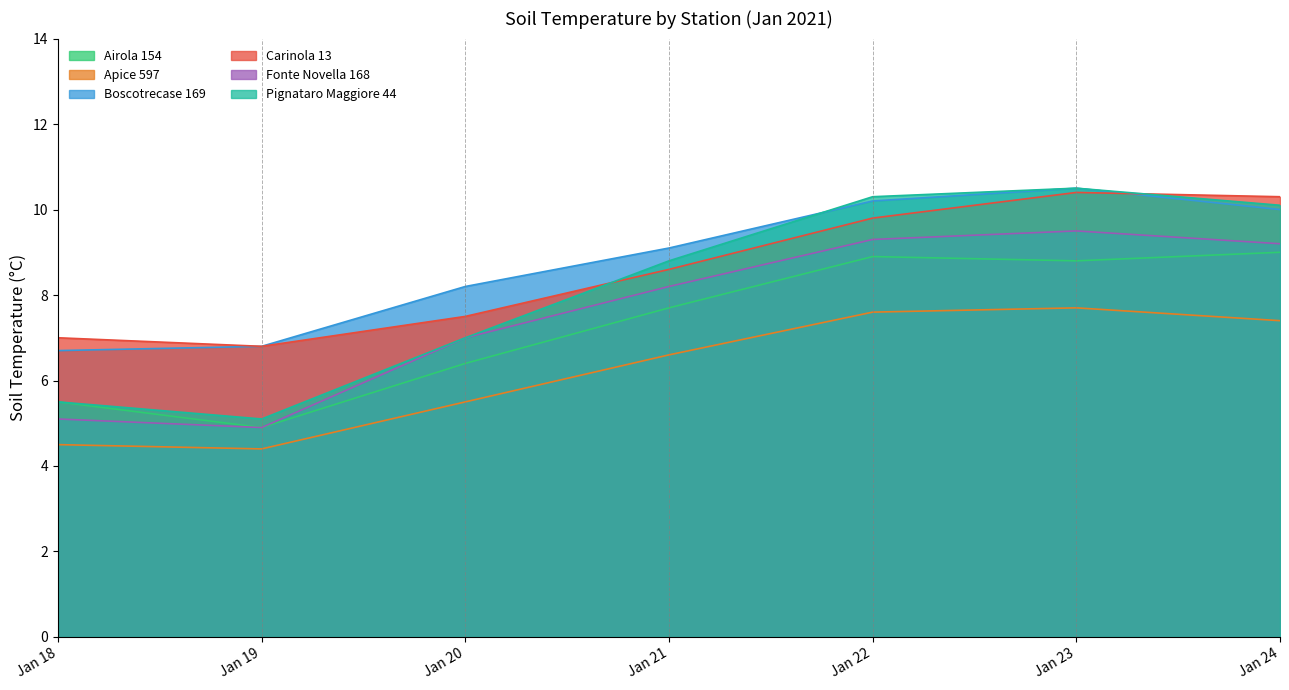

Read the Airola 154 value at Jan 22.

8.9